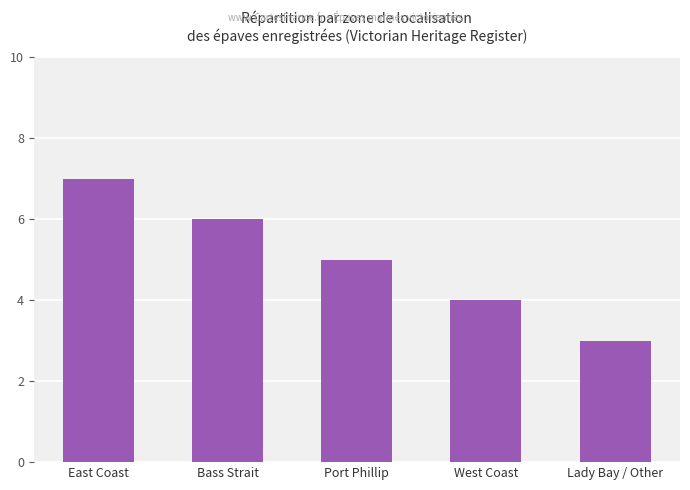

At which label does the data first exceed 5?

East Coast